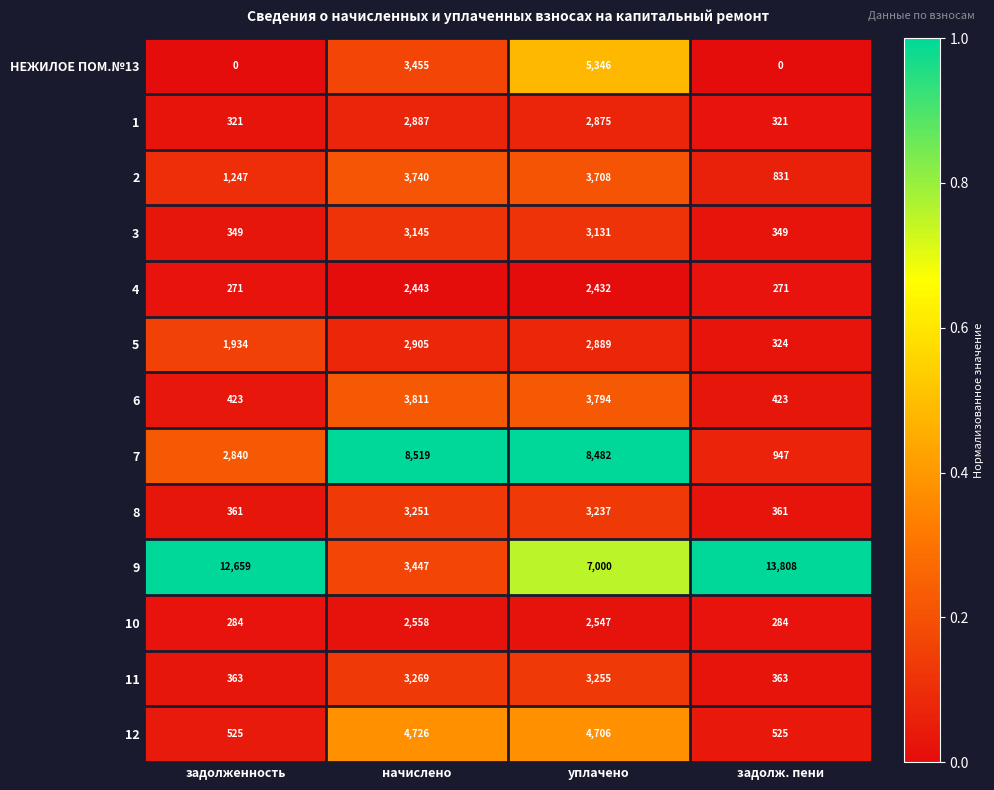

Where does the 3 series first go above 3131?

начислено